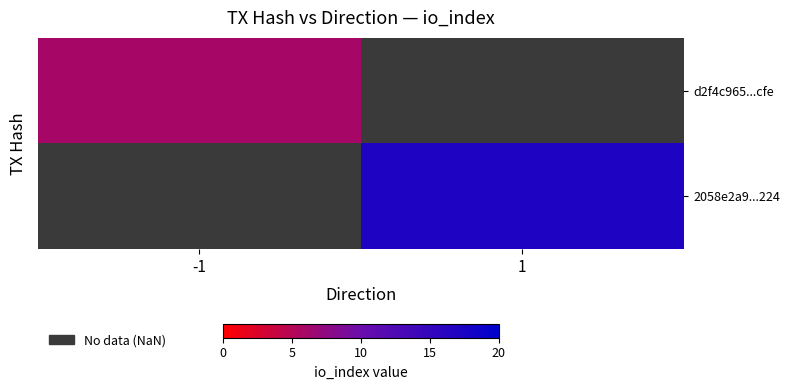

Which series has the widest spread of values?

d2f4c965...cfe